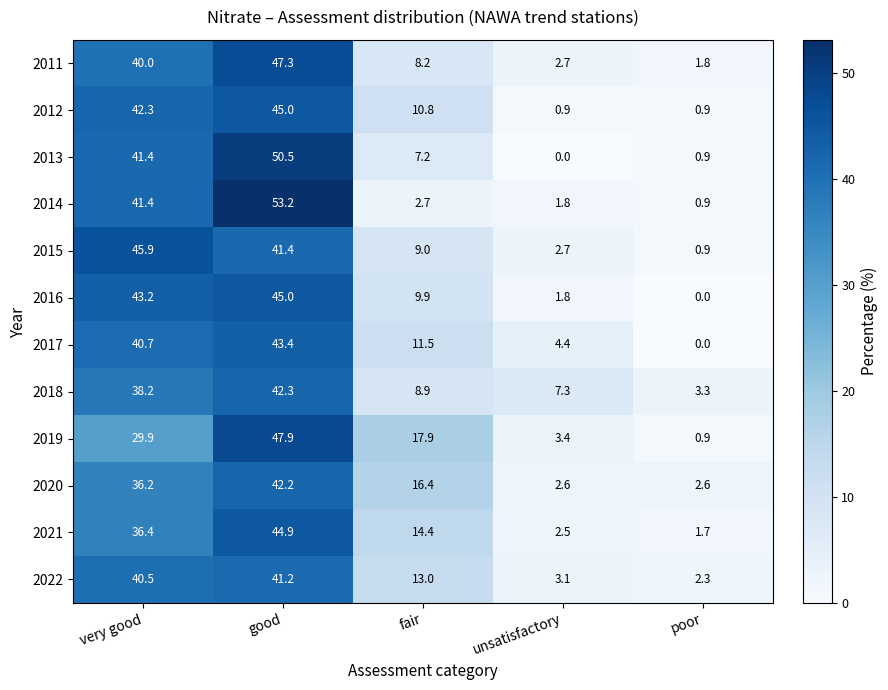

The 2020 series shows 16.4 at fair. True or false?

True